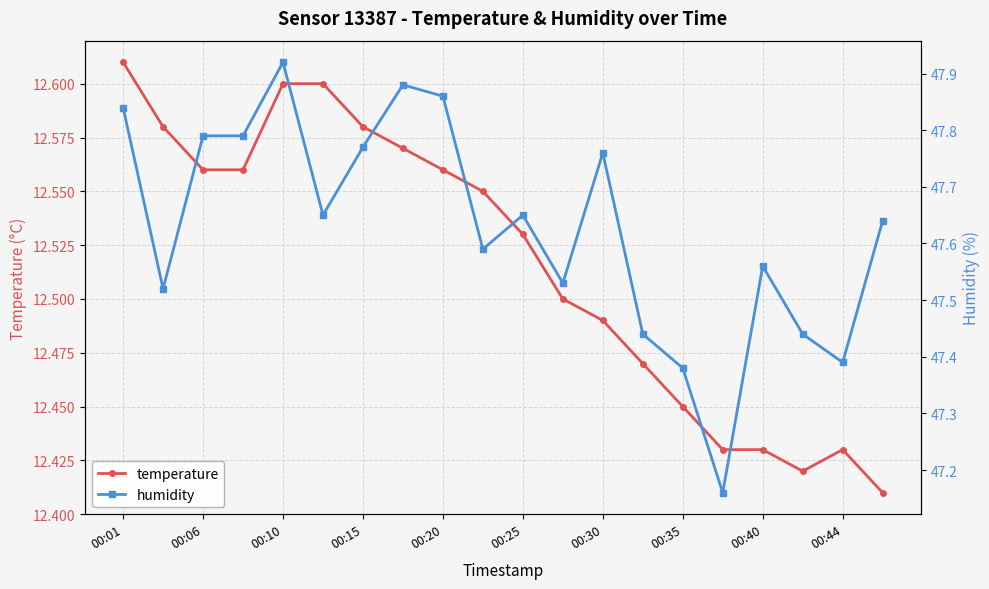

How many distinct data groups are displayed?

2